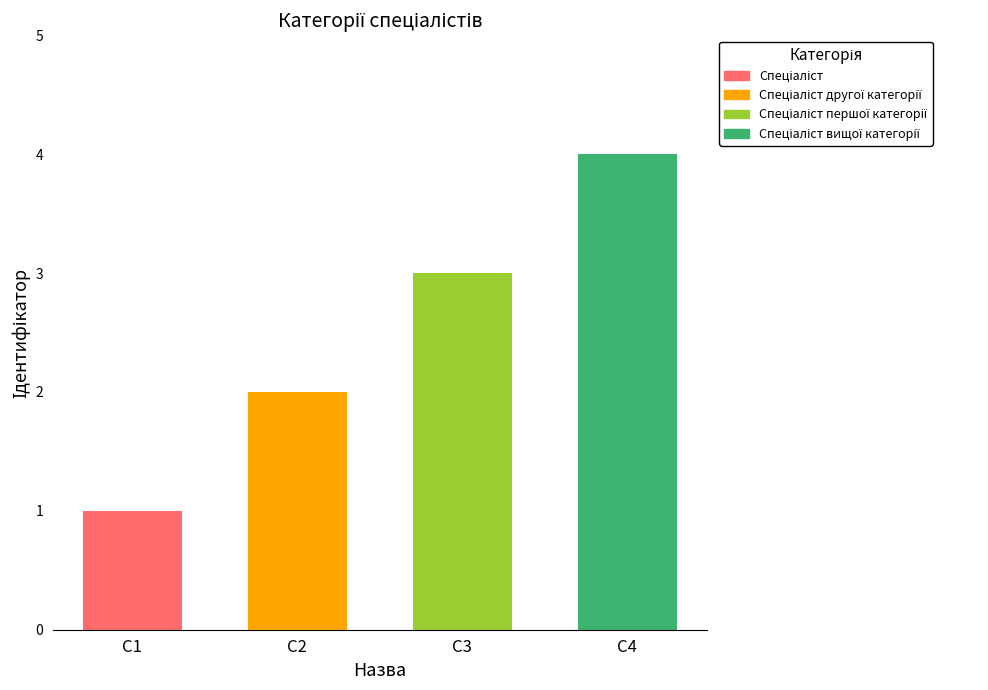

At which category does the chart reach its minimum across all series?

С1